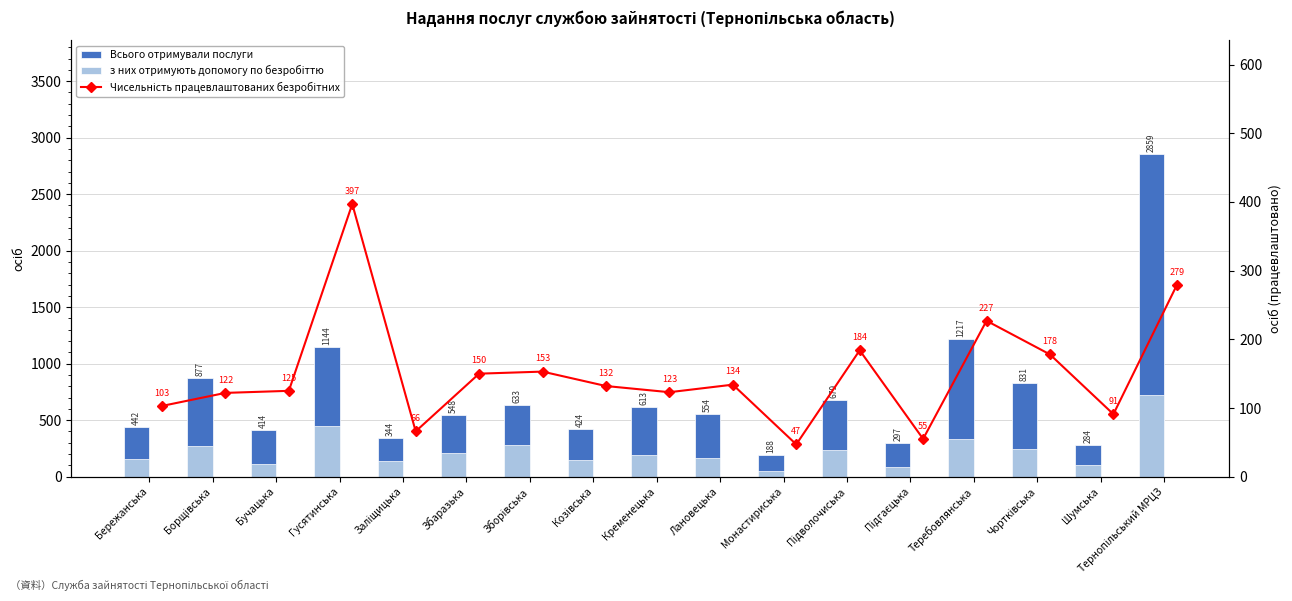

The value of Всього отримували послуги at Бучацька is 639. True or false?

False